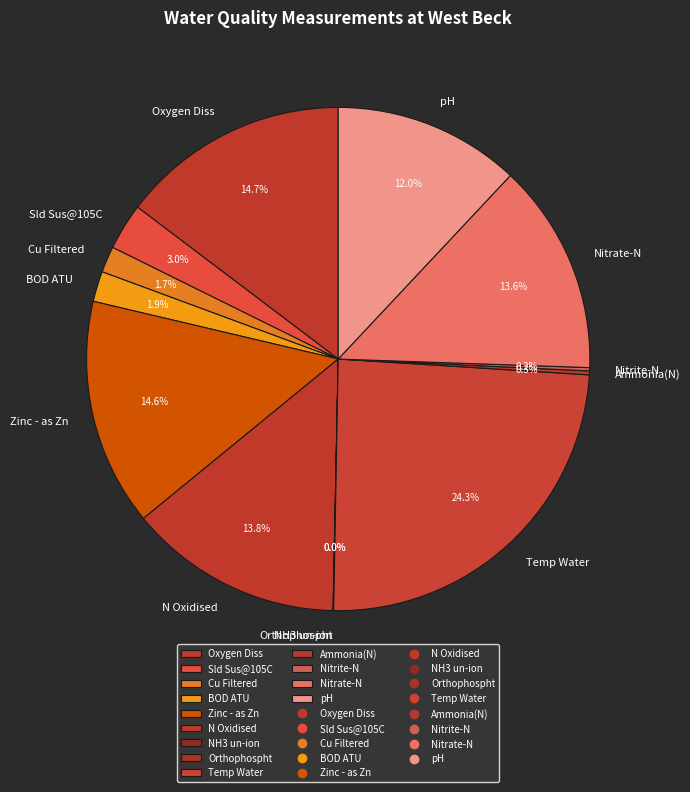

To the nearest percent, what is the difference between the largest and smallest slice percentages?

24%